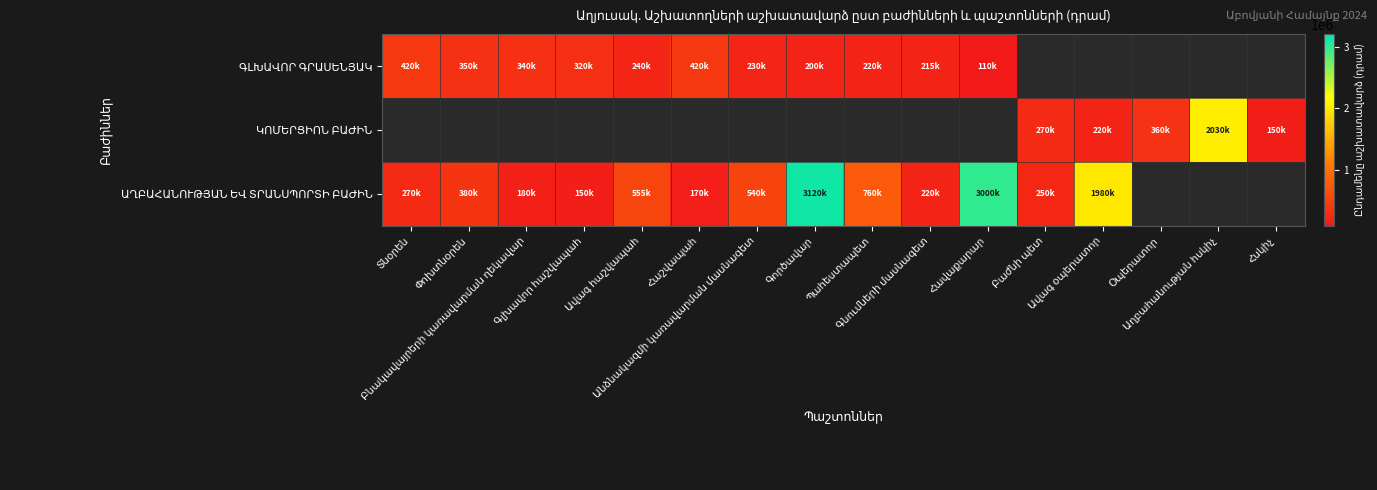

Which category has the highest value in the ԱՂԲԱՀԱՆՈՒԹՅԱՆ ԵՎ ՏՐԱՆՍՊՈՐՏԻ ԲԱԺԻՆ series?

Գործավար